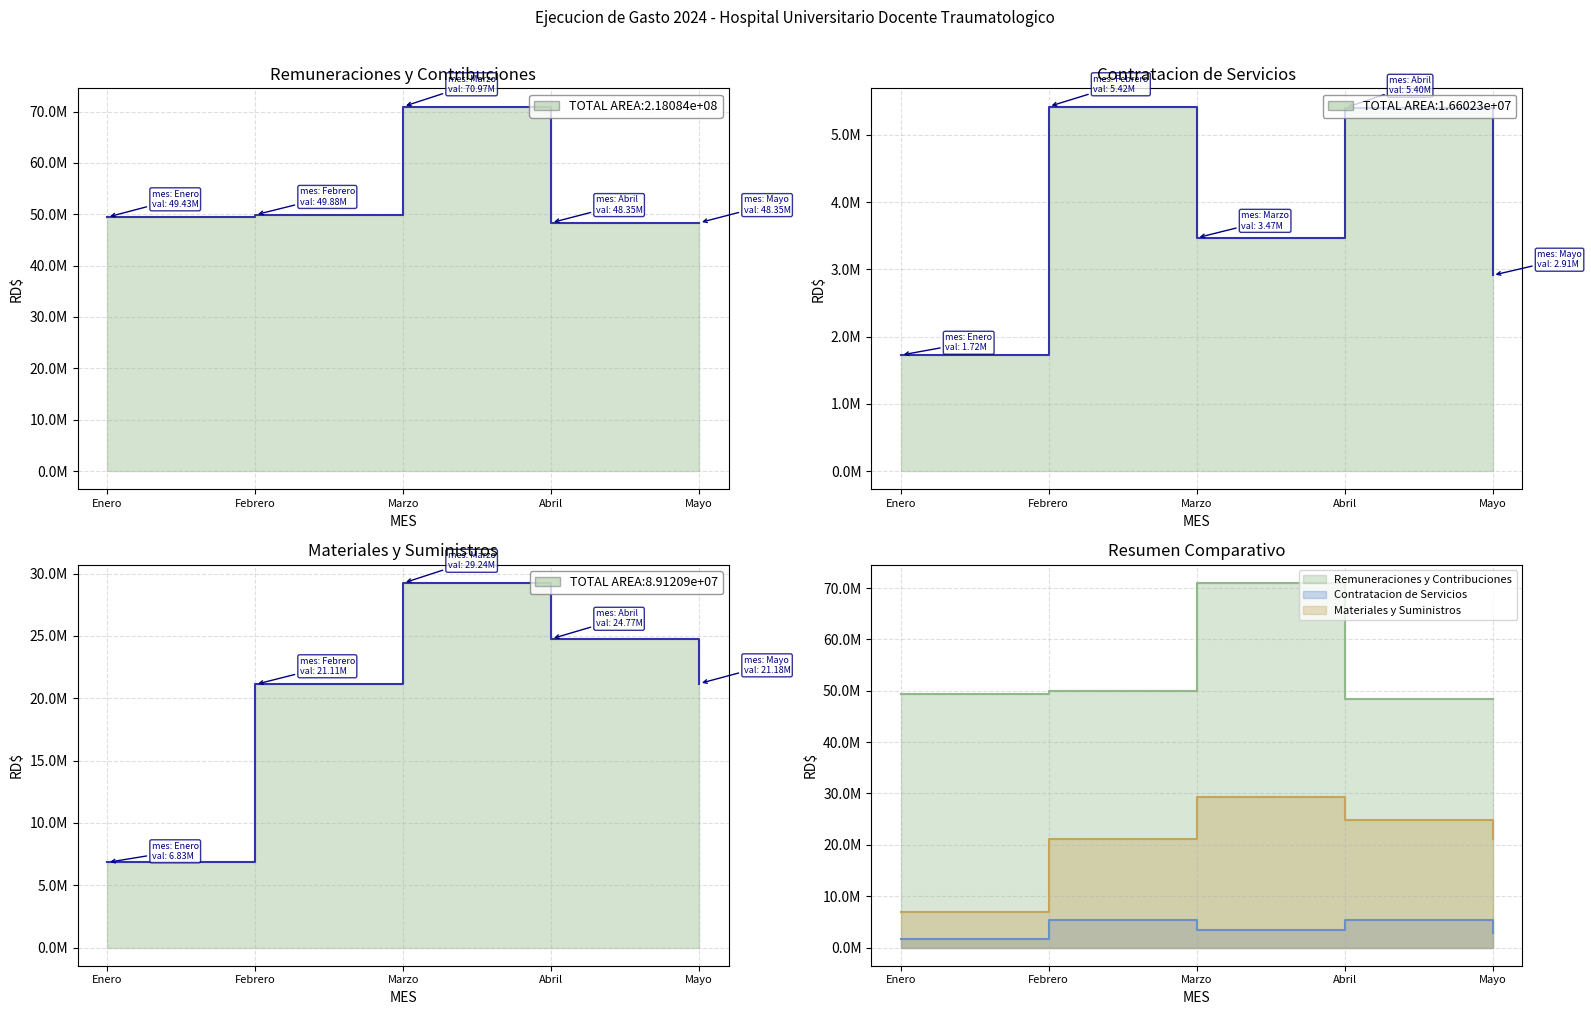

In Contratacion de Servicios, how many points are higher than both neighbors (excluding endpoints)?

2